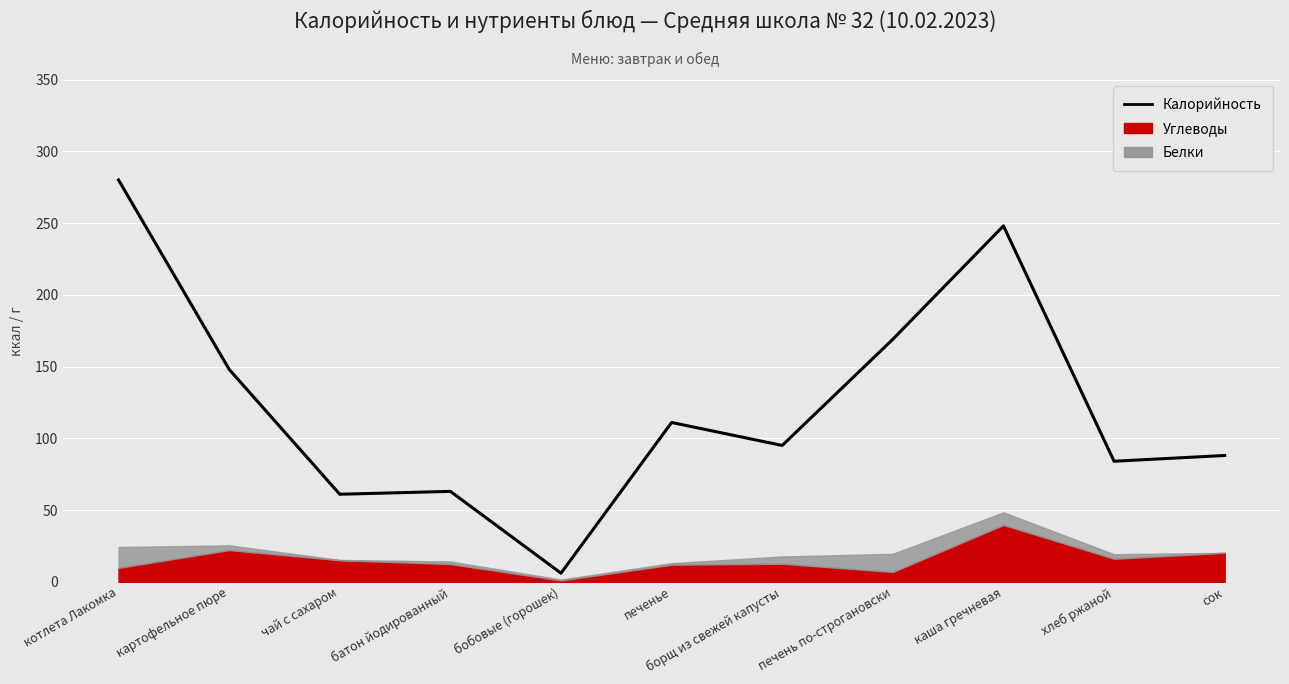

What is the label of the 4th point from the left?

батон йодированный